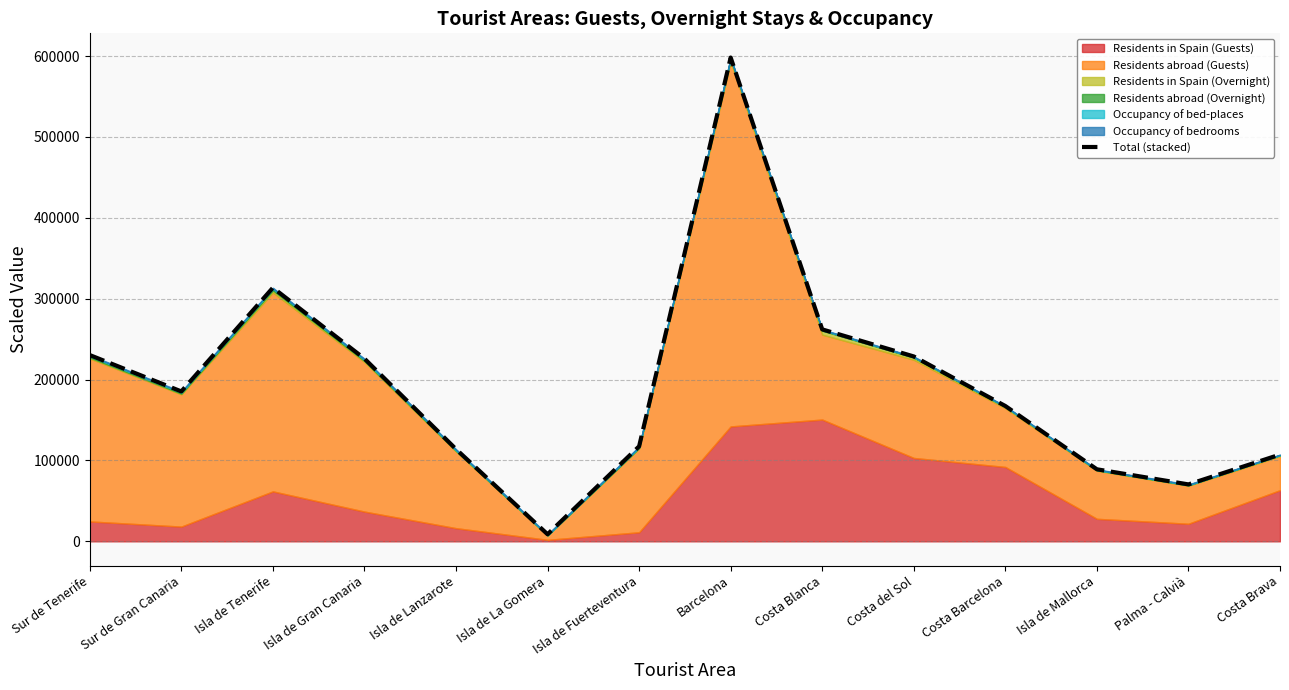

What is the change in value from Isla de Mallorca to Palma - Calvià?

-18680.1